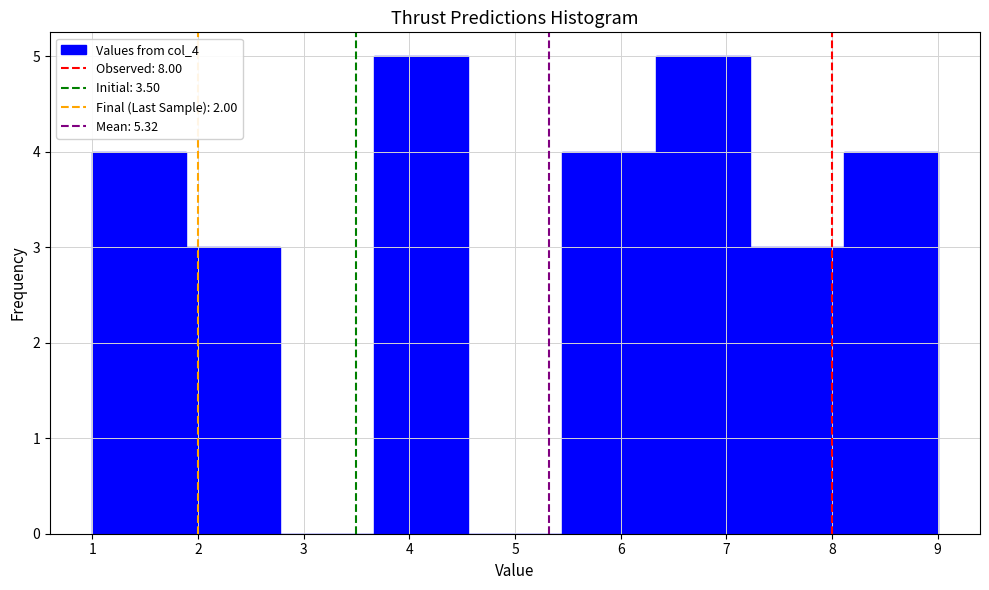

Reading left to right, list every bar in this chart as the range it spans on the x-axis followed by its height. Neither the bar edges nor the heights are printed on the chart, so give them approximately, as read against the axes.

1.0 to 1.9: 4
1.9 to 2.8: 3
2.8 to 3.7: 0
3.7 to 4.6: 5
4.6 to 5.4: 0
5.4 to 6.3: 4
6.3 to 7.2: 5
7.2 to 8.1: 3
8.1 to 9.0: 4